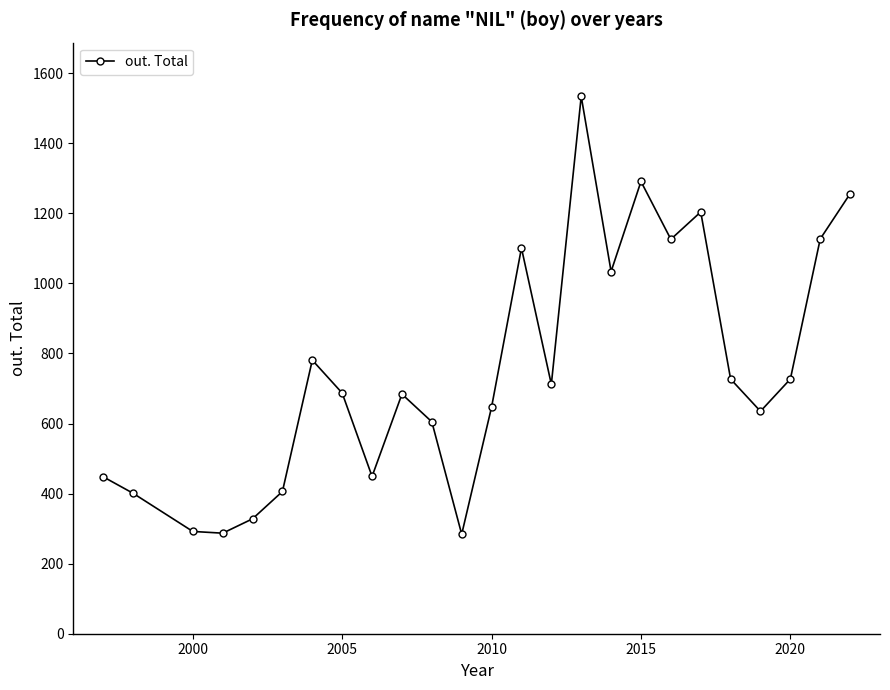

What is the value of the 15th point from the left?

712